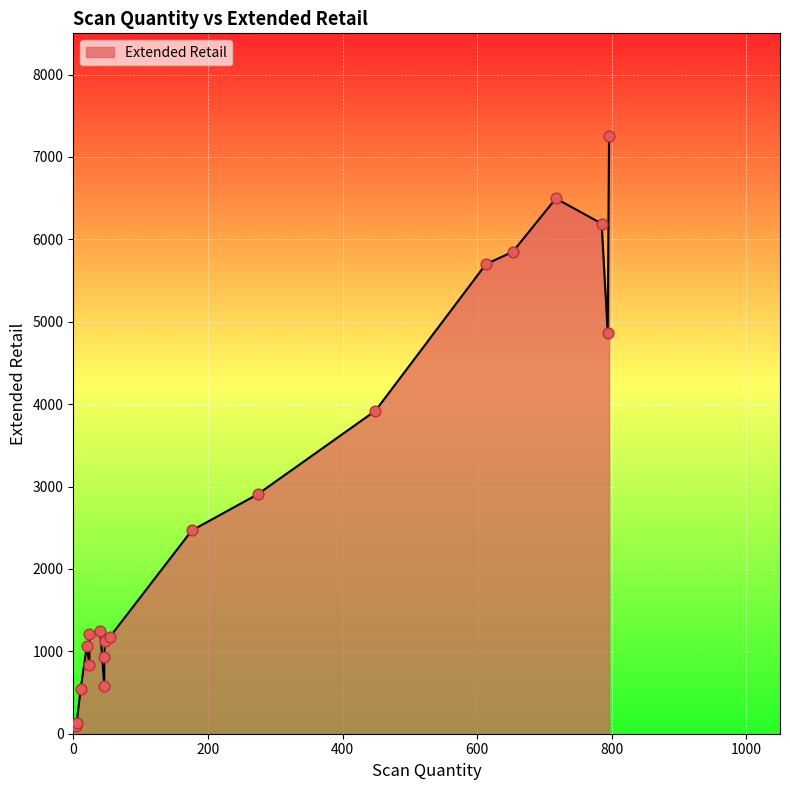

Which has a higher value, 24 or 449?

449